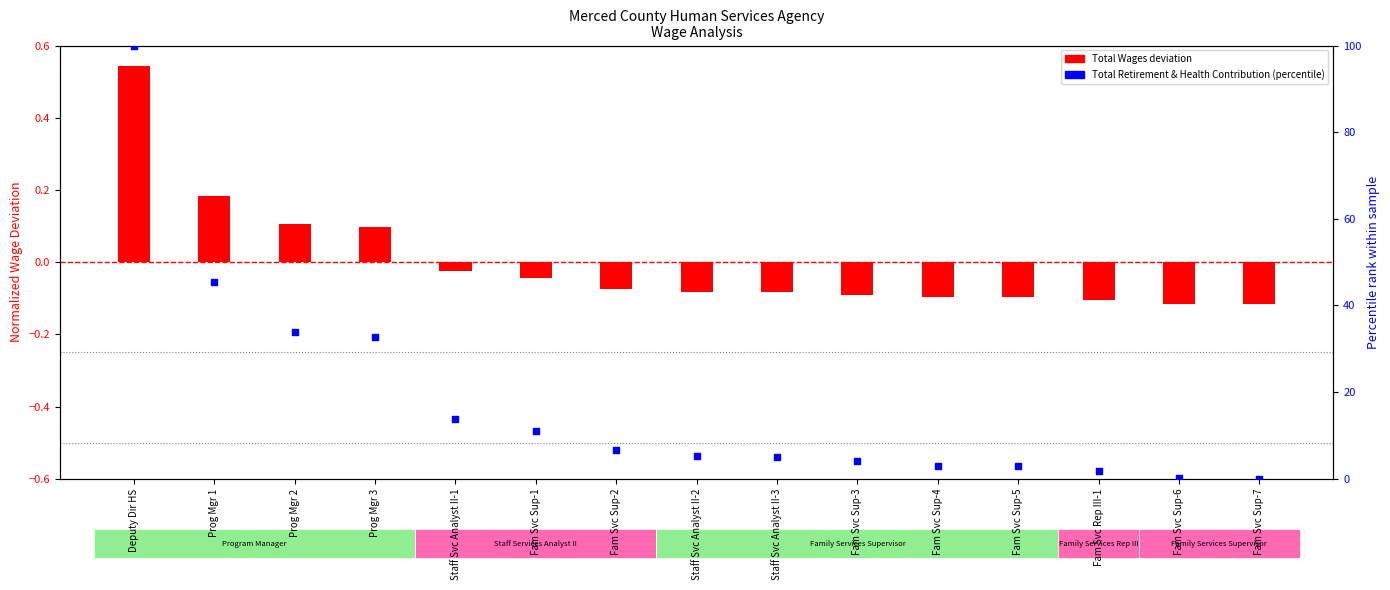

What is the change in value from Prog Mgr 3 to Fam Svc Sup-3?

-28.5